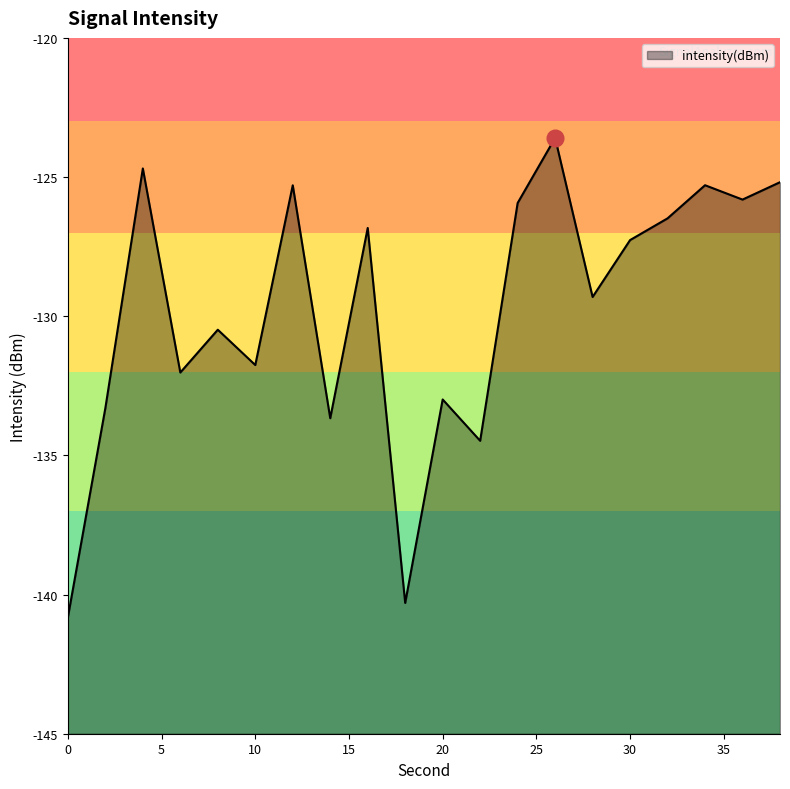

What is the greatest value displayed?

-123.6